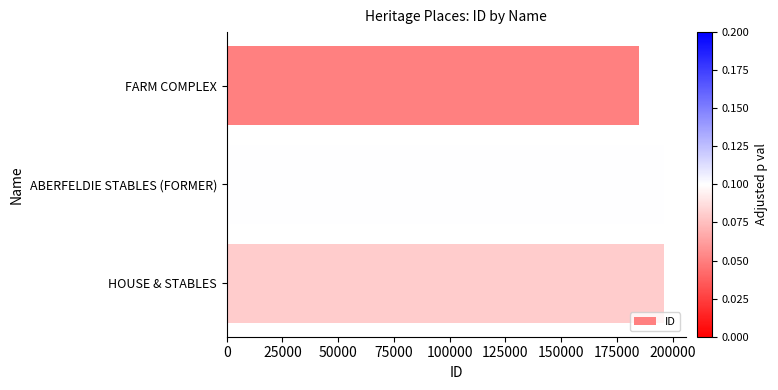

Which category has the lowest value across all series?

FARM COMPLEX